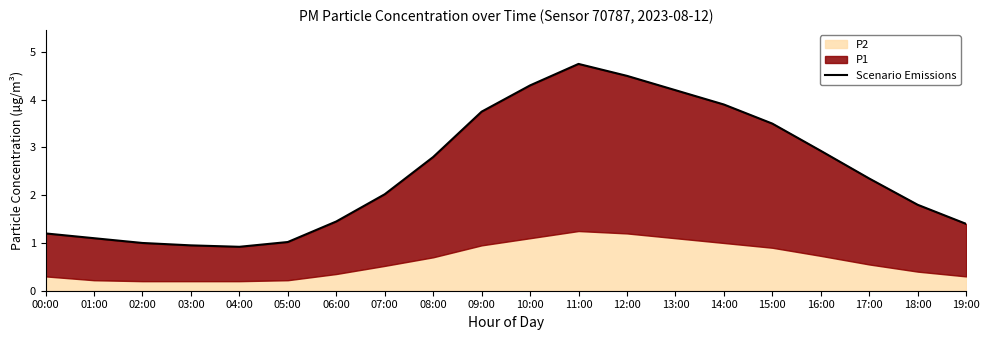

What is the difference between the values at 12:00 and 18:00?

2.7